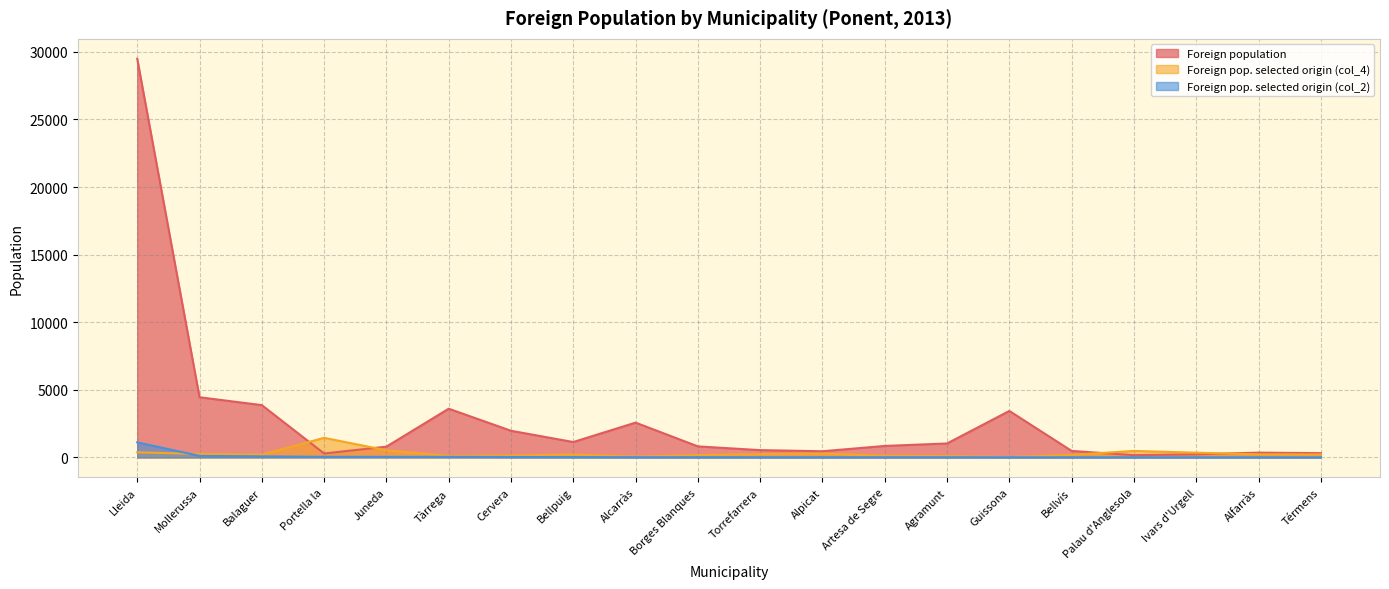

Which category has the highest value in the Foreign pop. selected origin (col_2) series?

Lleida